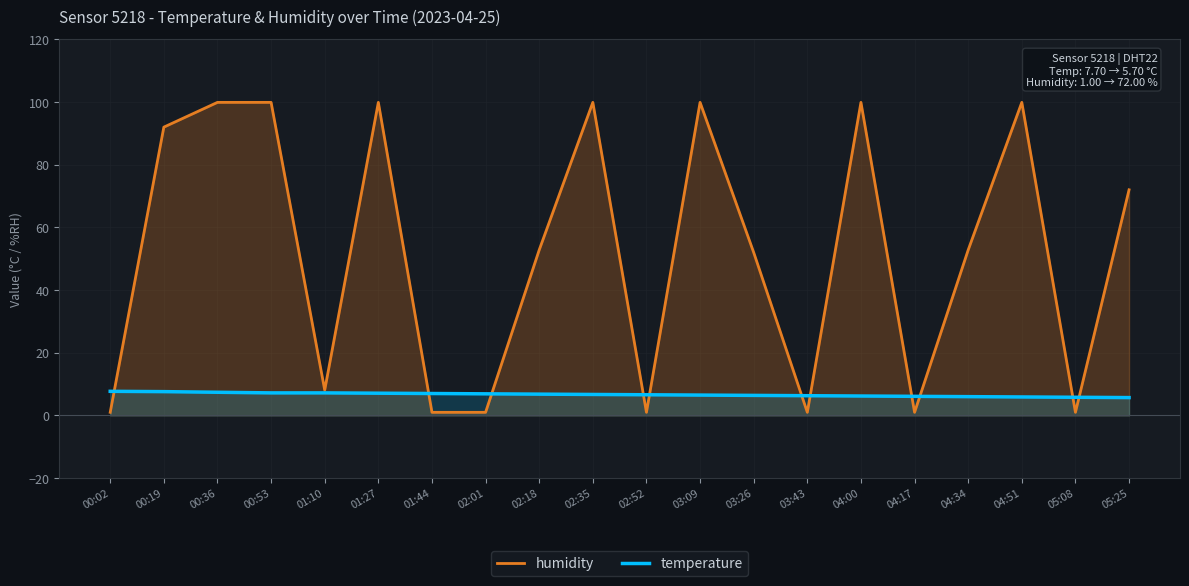

How many lines are shown in the chart?

2